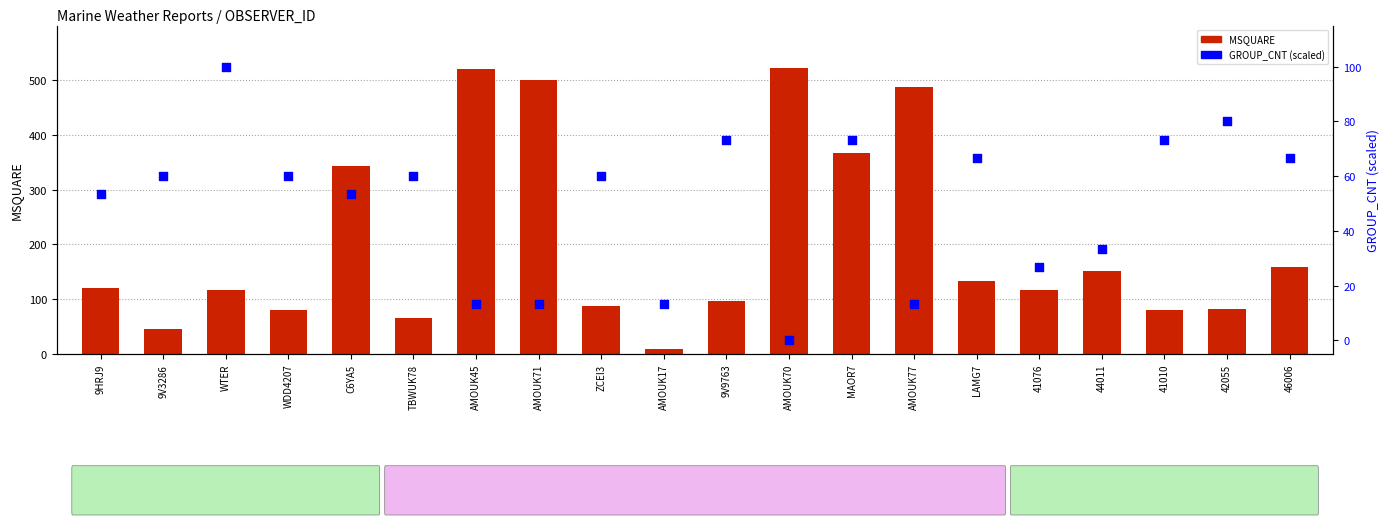

Which series has the widest spread of Y values?

MSQUARE